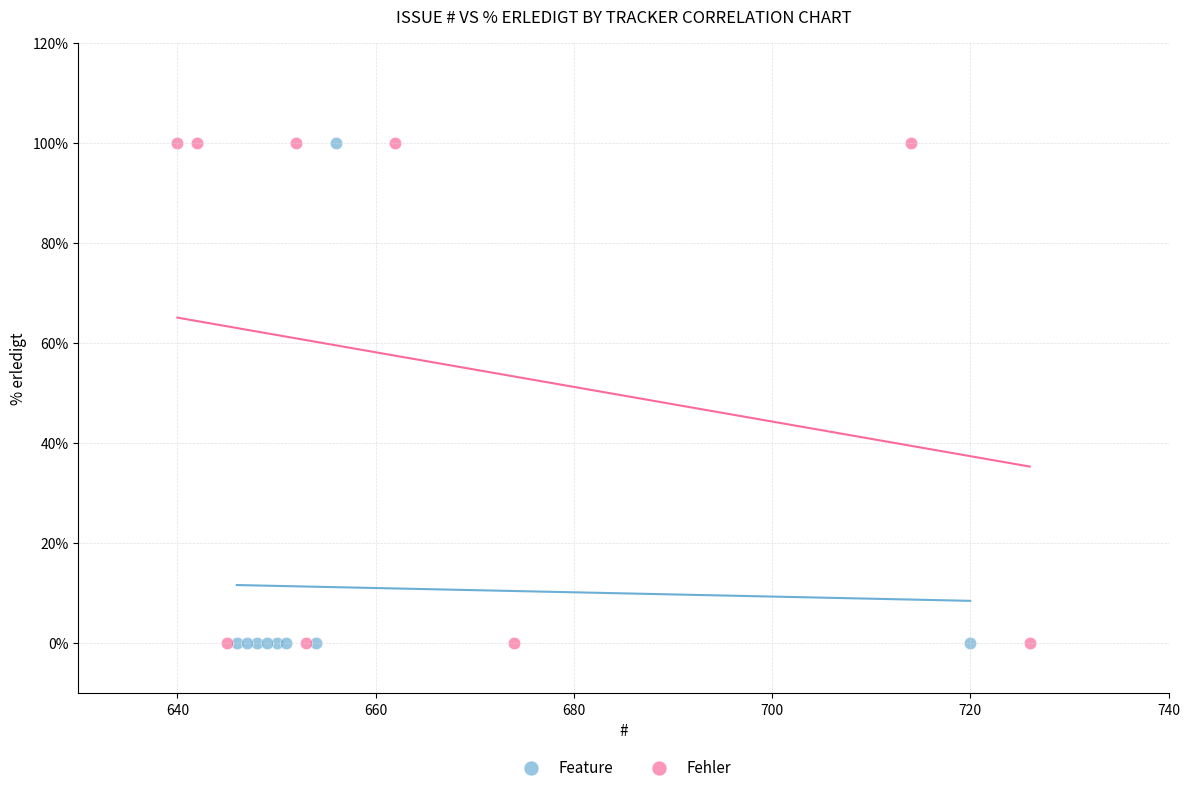

What are all the series names shown in the legend?

Feature, Fehler